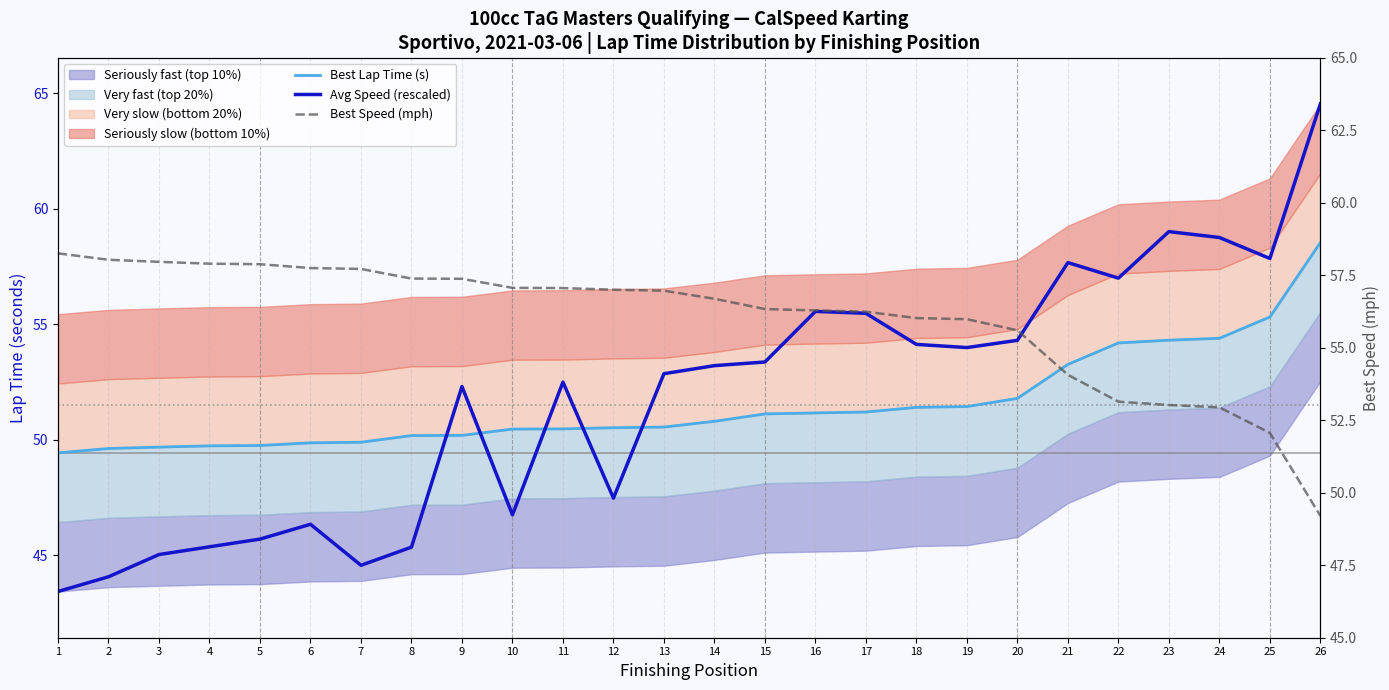

What is the difference between the maximum and second lowest values in the Best Lap Time (s) series?

8.9